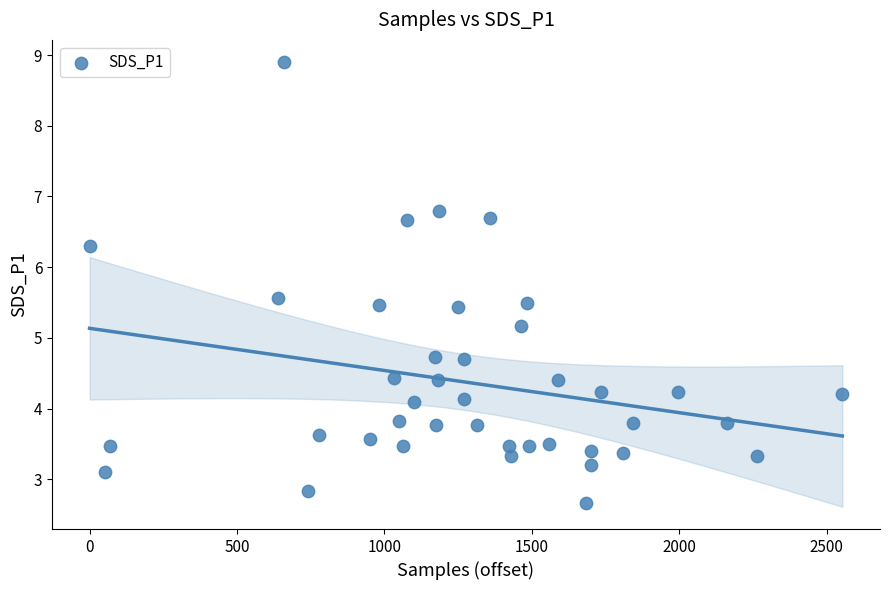

What Y value in the scatter plot is closest to 5?

5.2